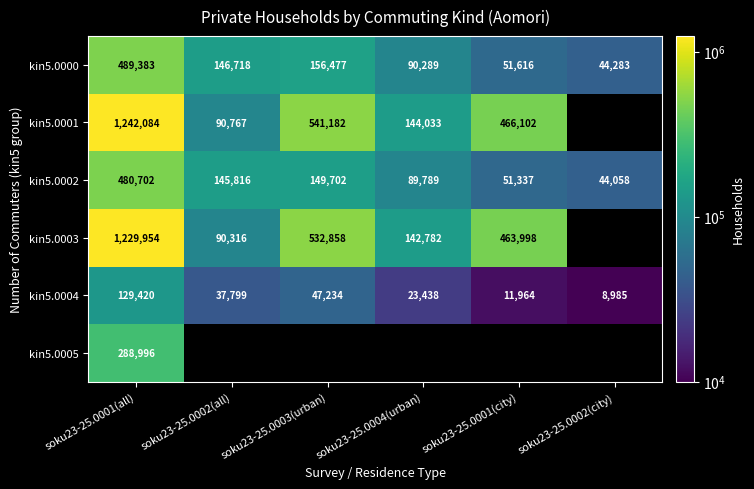

Count the number of categories in the chart.

6